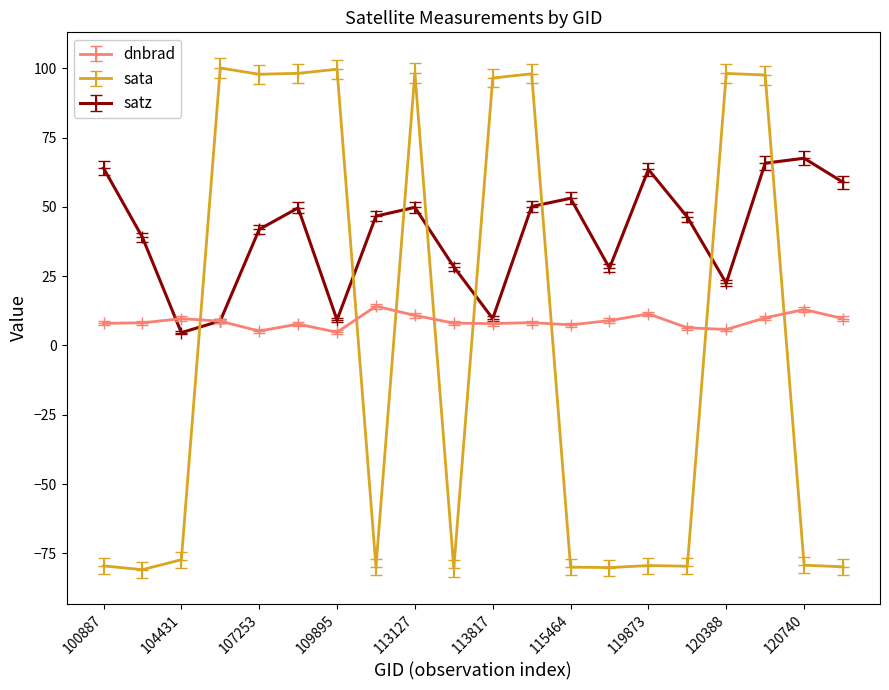

Which series has the largest range (max minus min)?

sata